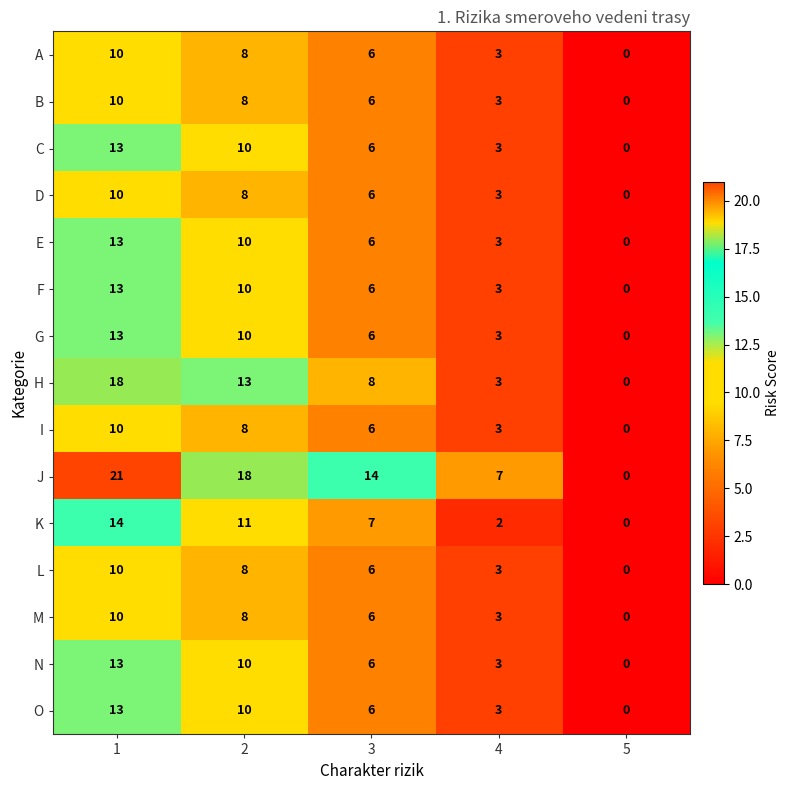

What is the approximate value of J at 4, to the nearest 5?

5